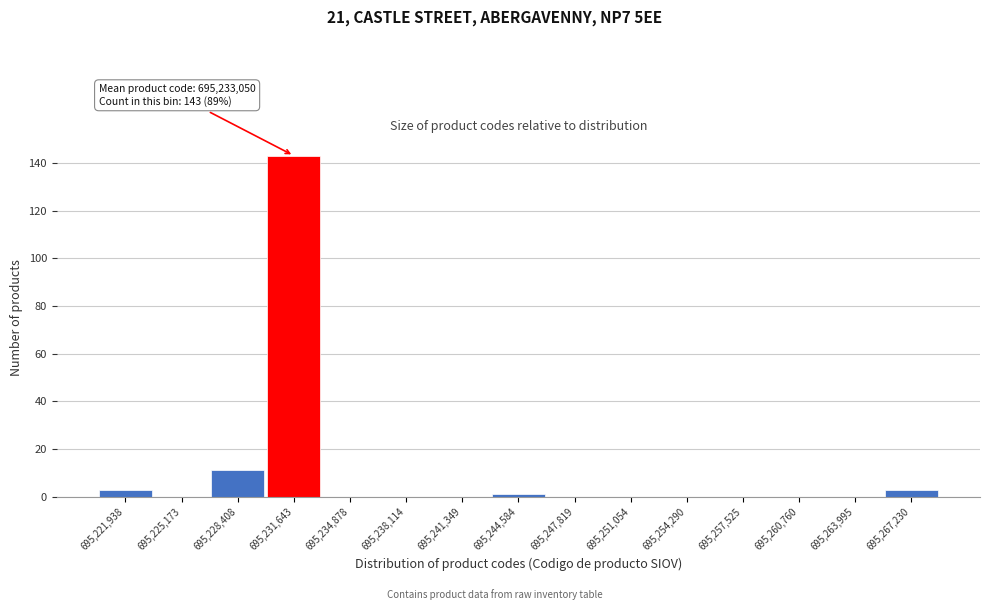

Reading left to right, transcribe all the data shown in this chart.

695,221,938=3	695,225,173=0	695,228,408=11	695,231,643=143	695,234,878=0	695,238,114=0	695,241,349=0	695,244,584=1	695,247,819=0	695,251,054=0	695,254,290=0	695,257,525=0	695,260,760=0	695,263,995=0	695,267,230=3